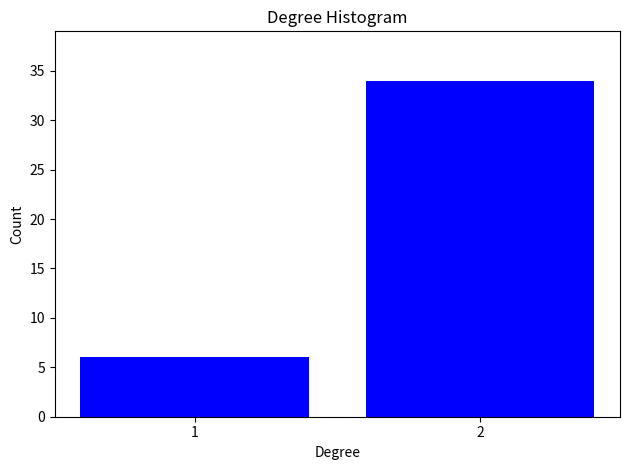

Reading left to right, list all the values displayed in this chart.

1=6	2=34